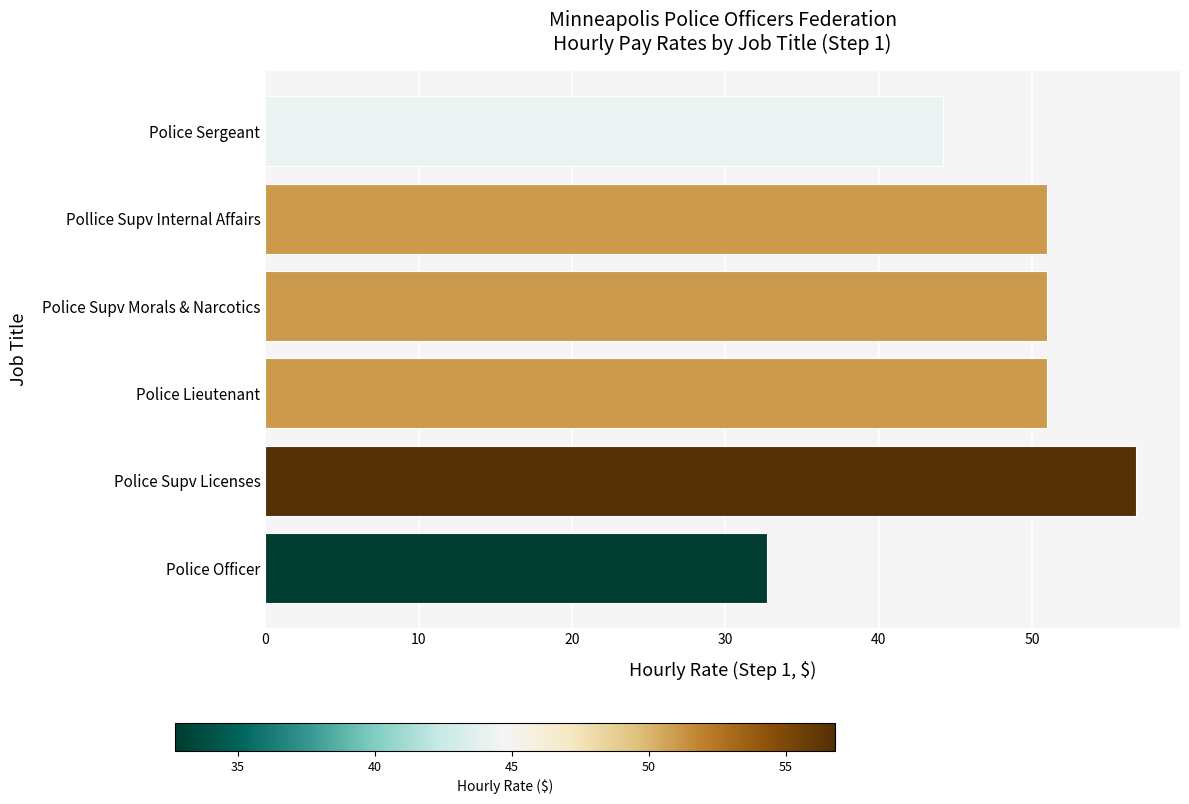

What is the value of the 5th bar from the top?

56.8